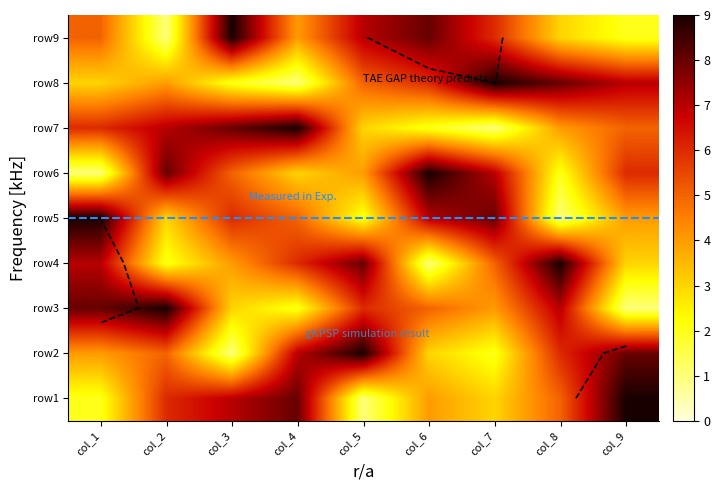

Which series has the widest spread of values?

row2